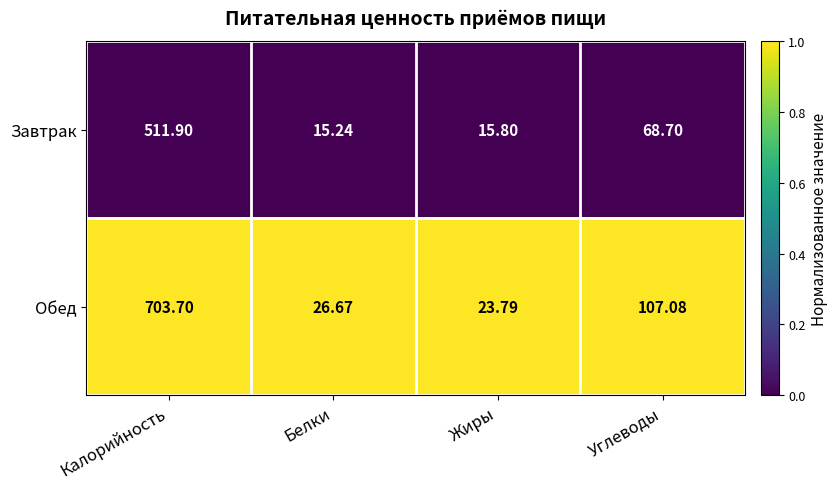

Rank the series by their maximum value, from highest to lowest.

Обед, Завтрак